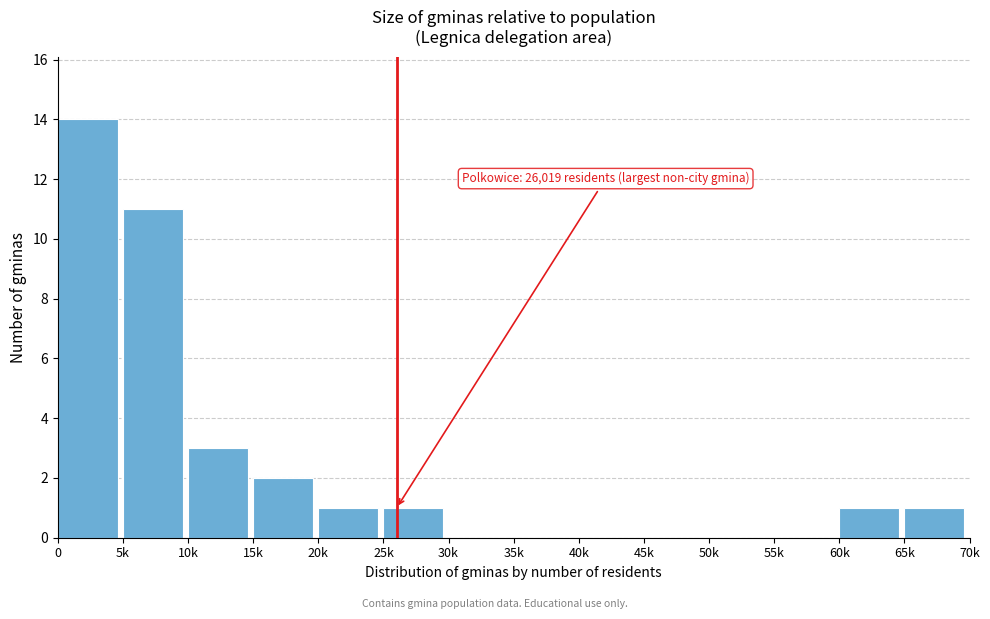

Reading left to right, transcribe all the data shown in this chart.

0=14	5k=11	10k=3	15k=2	20k=1	25k=1	30k=0	35k=0	40k=0	45k=0	50k=0	55k=0	60k=1	65k=1